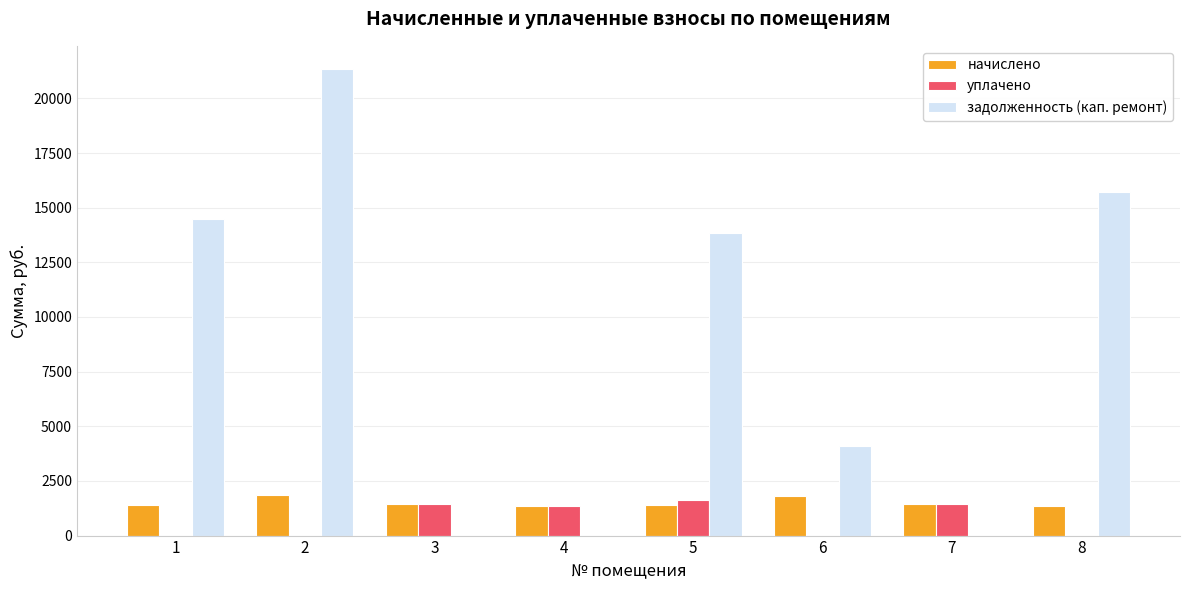

How many categories are shown in the chart?

8